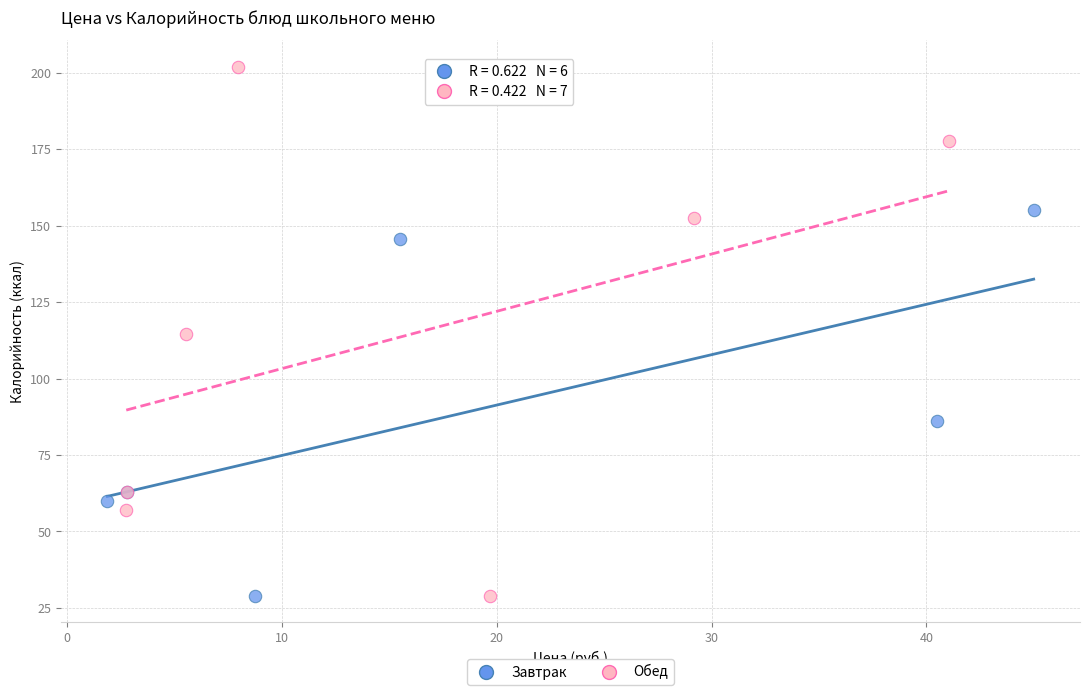

Which series contains the highest Y value?

Обед